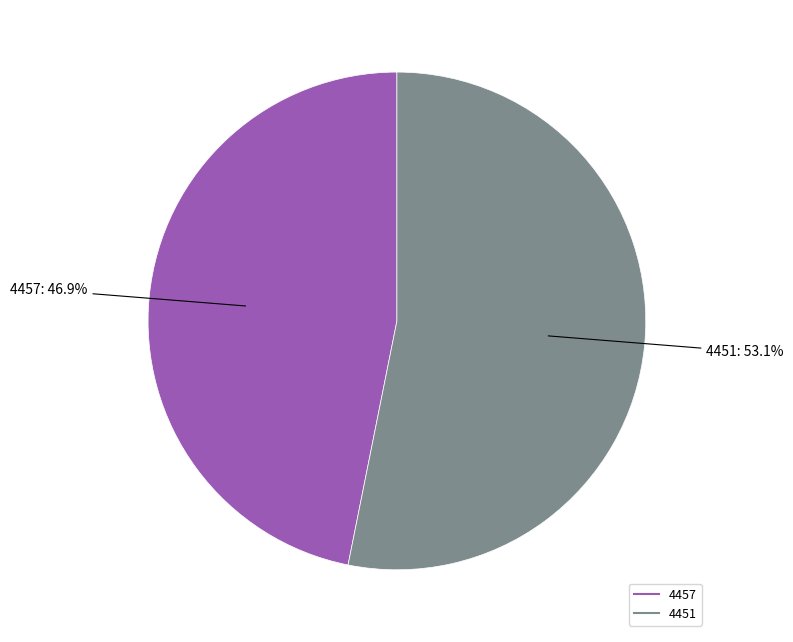

Between 4457 and 4451, which is larger?

4451